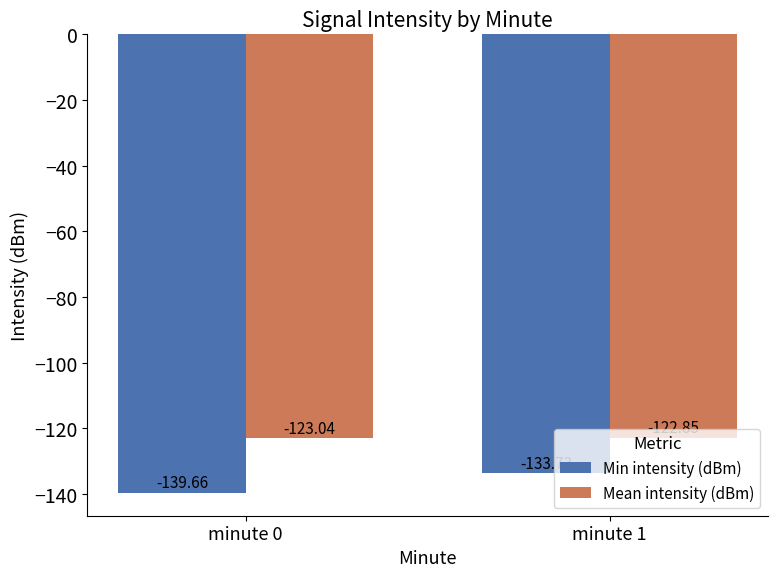

List the series in order of their overall mean, highest first.

Mean intensity (dBm), Min intensity (dBm)